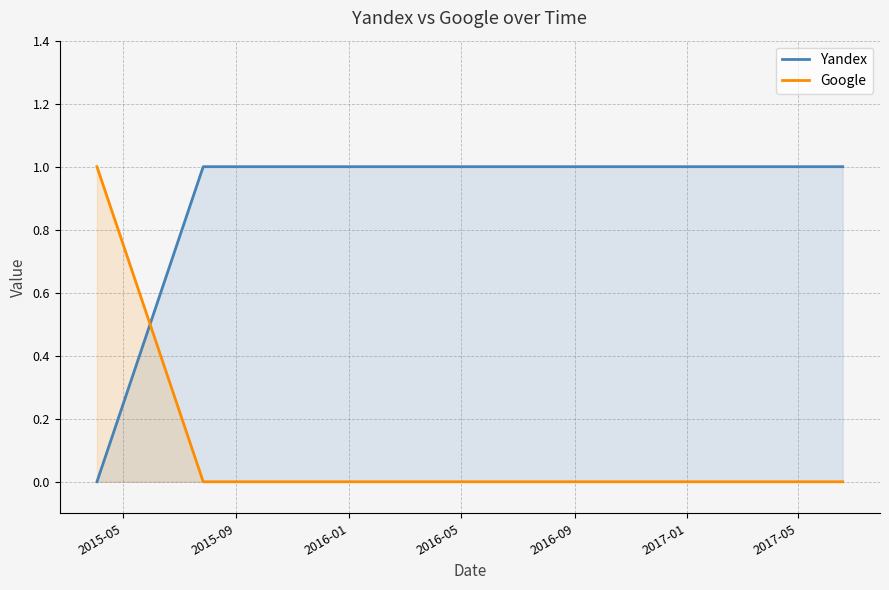

Which series has the largest total across all categories?

Yandex